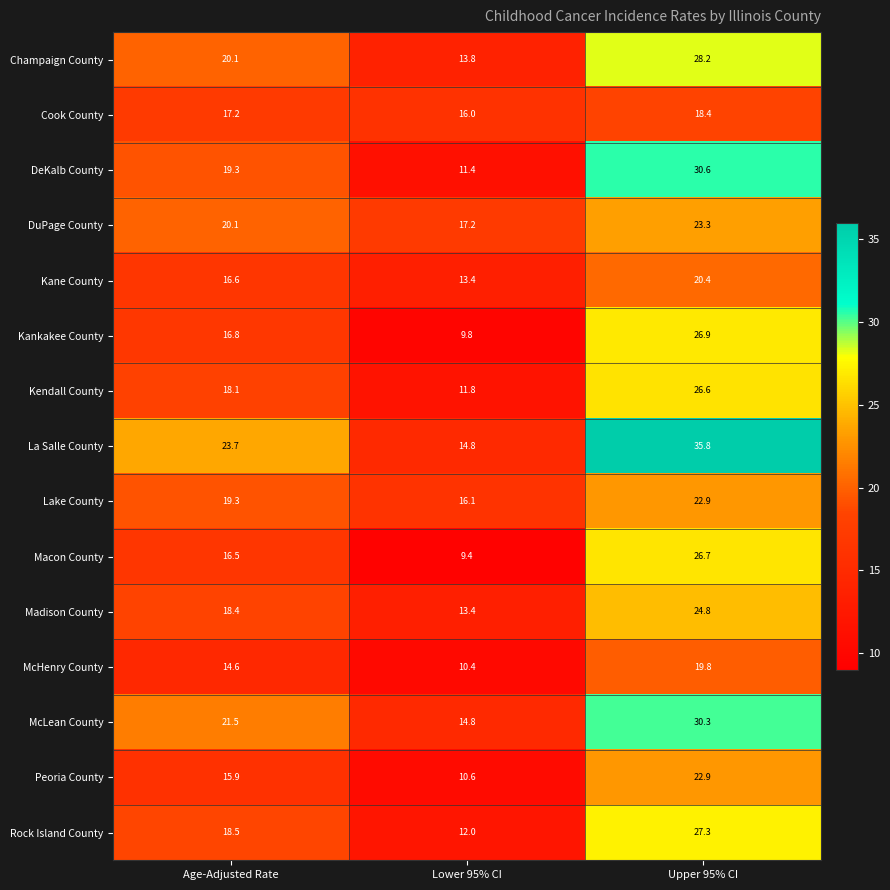

The Kankakee County series shows 26.9 at Upper 95% CI. True or false?

True